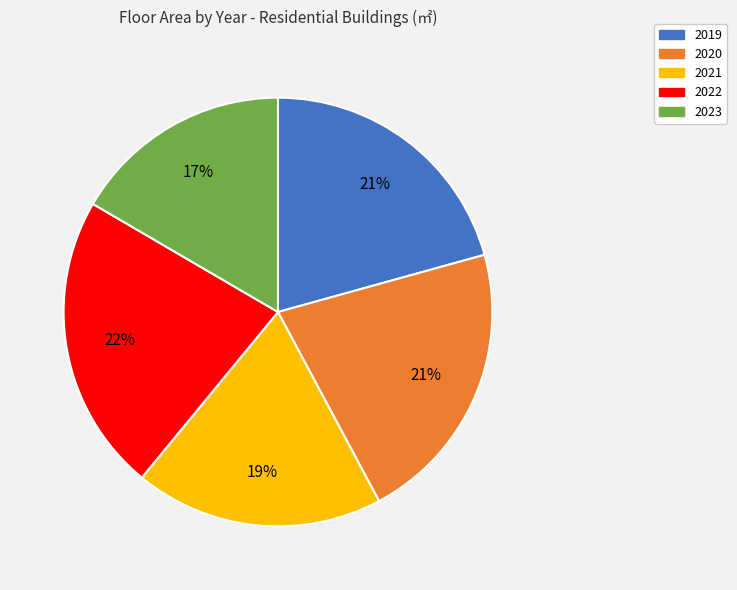

Between 2019 and 2023, which is larger?

2019